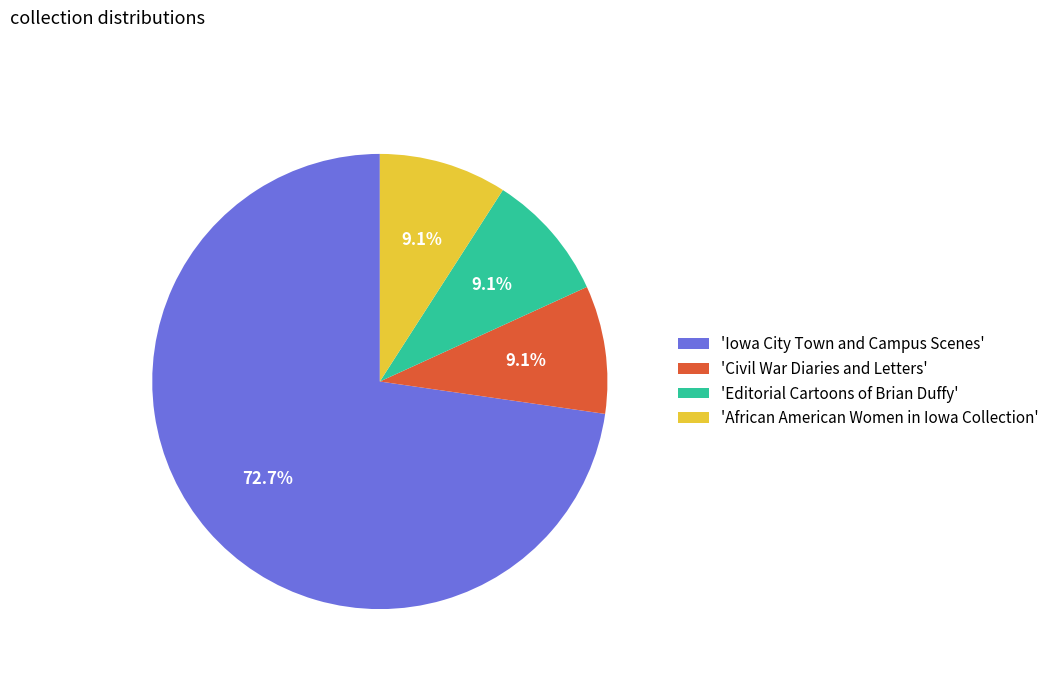

What is the majority slice?

'Iowa City Town and Campus Scenes'